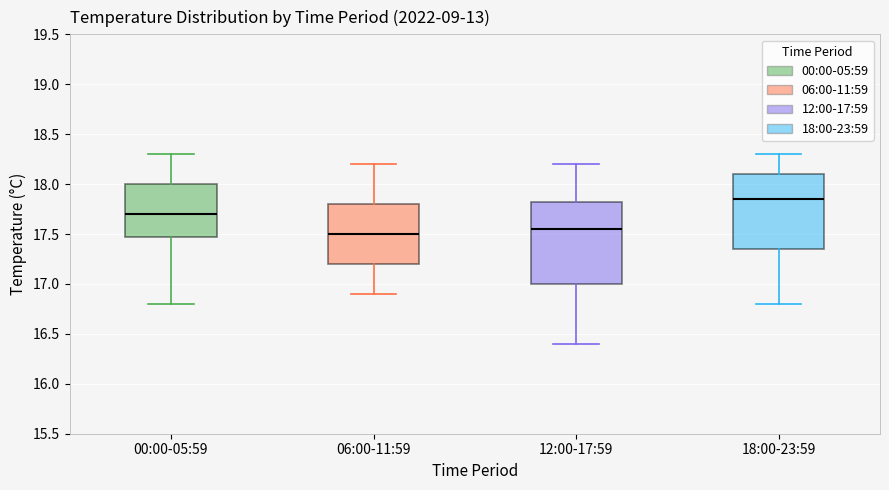

Where is the upper edge of the box for 12:00-17:59 on the y-axis? The values are not printed on the chart, so give them approximately, as read against the axis.

17.85